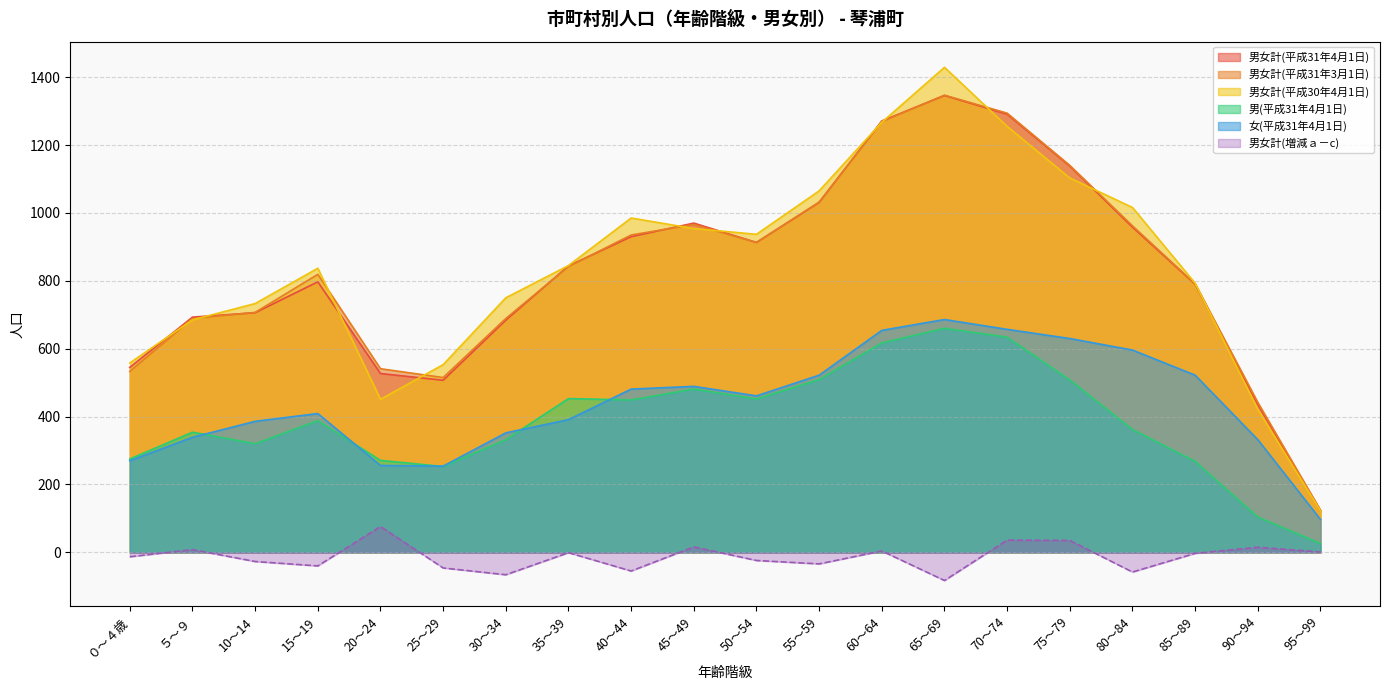

Is the value of 男女計(平成31年4月1日) at 45～49 greater than the value of 男女計(平成31年3月1日) at 60～64?

No